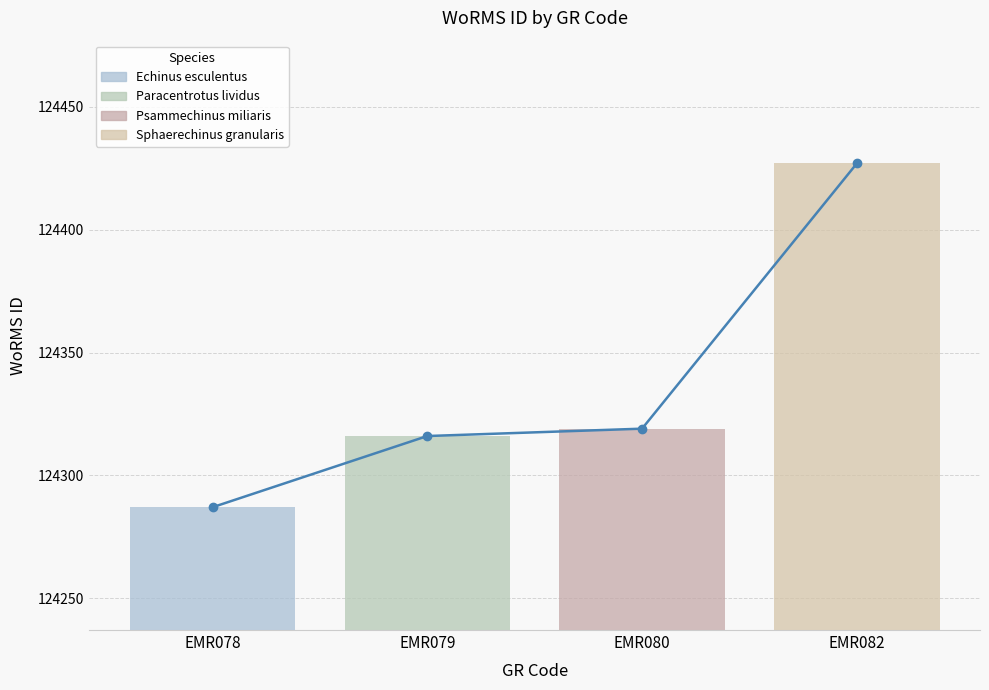

What is the change in value from EMR078 to EMR079?

+29